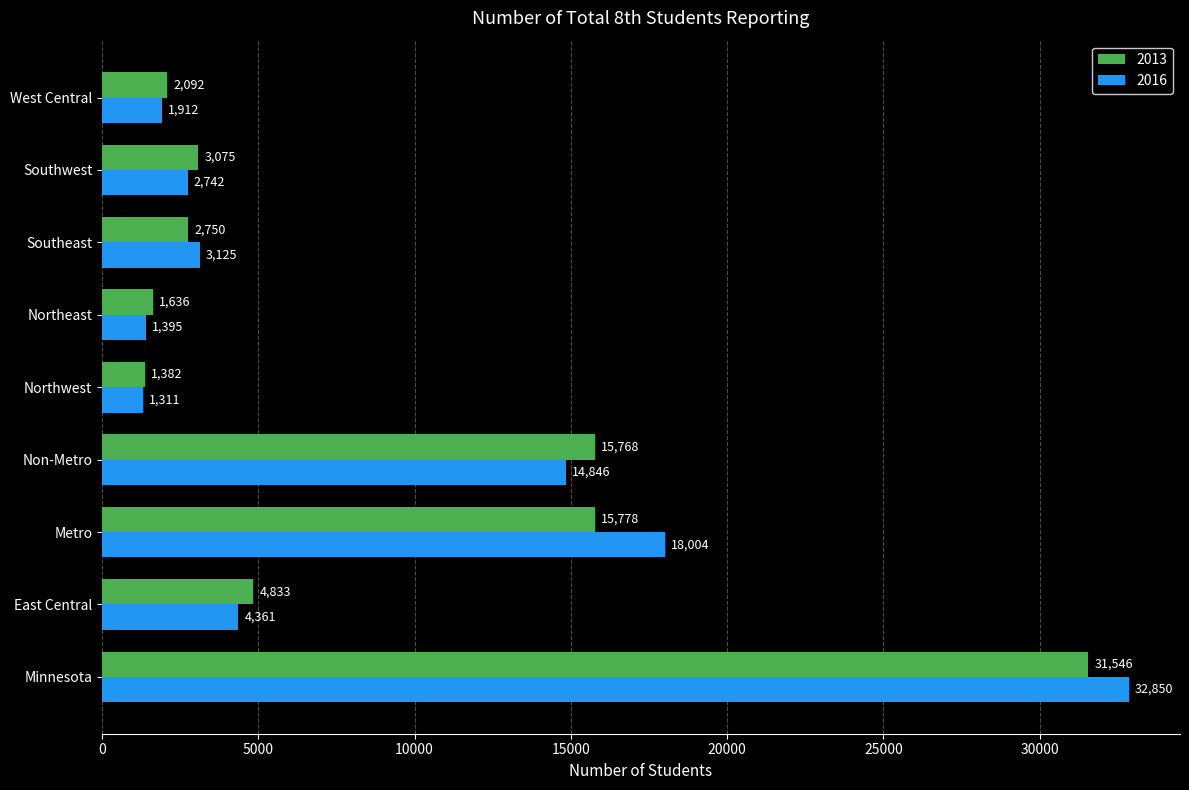

What value does the 2013 series have at Northwest, to the nearest 50?

1400